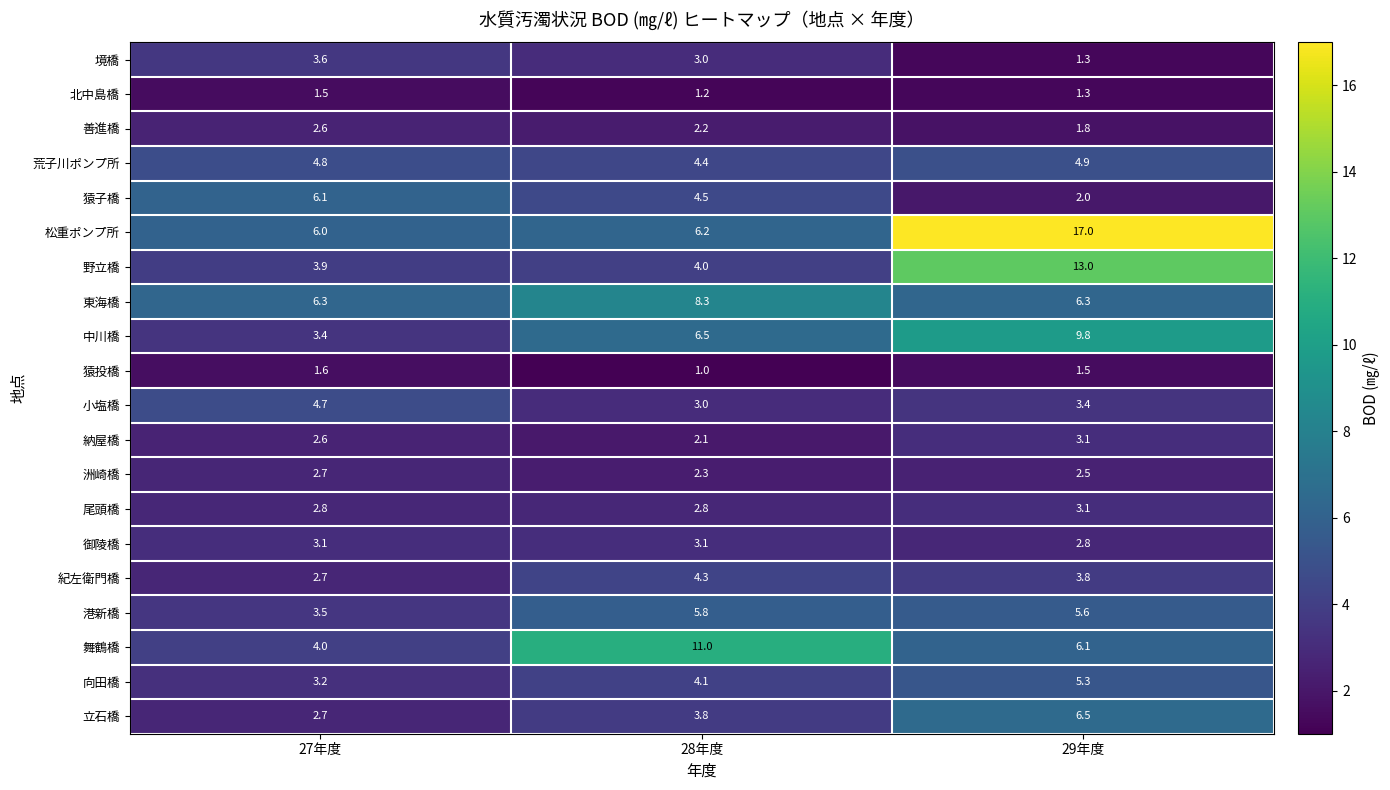

What is the spread (max minus min) of values at 27年度?

4.8